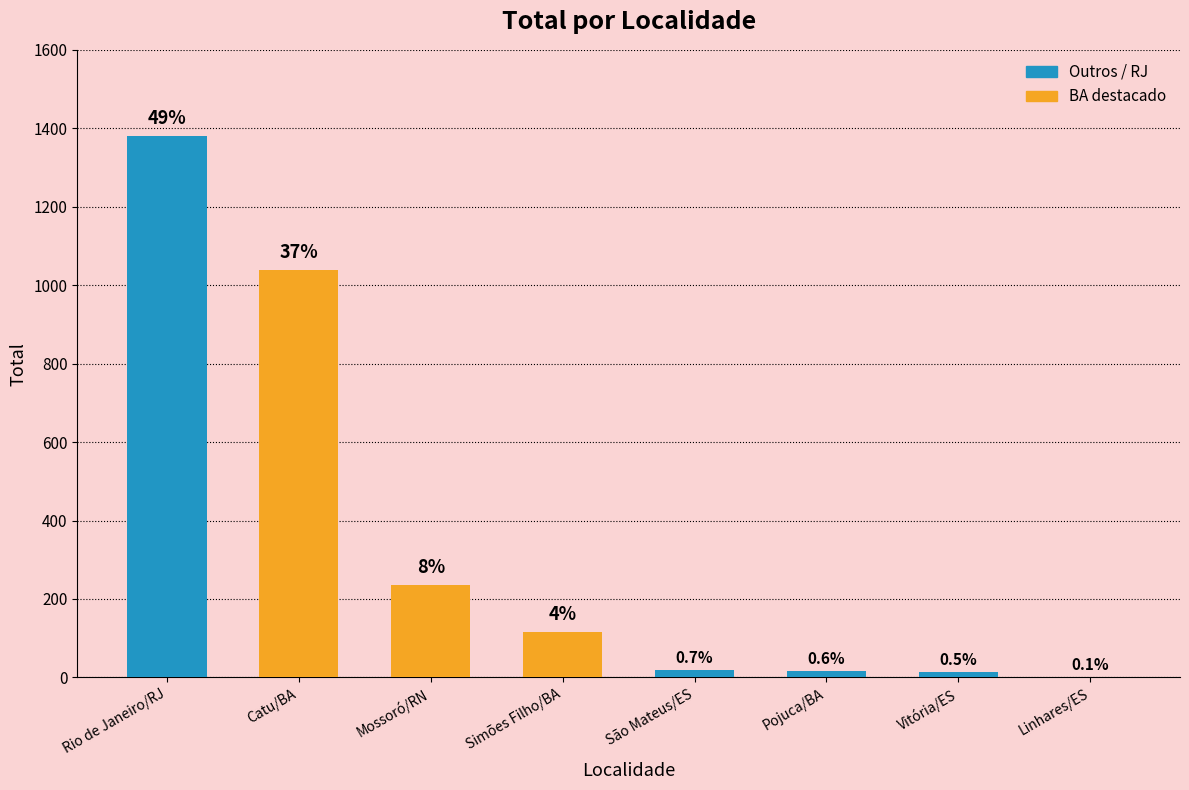

Are the bars horizontal?

No